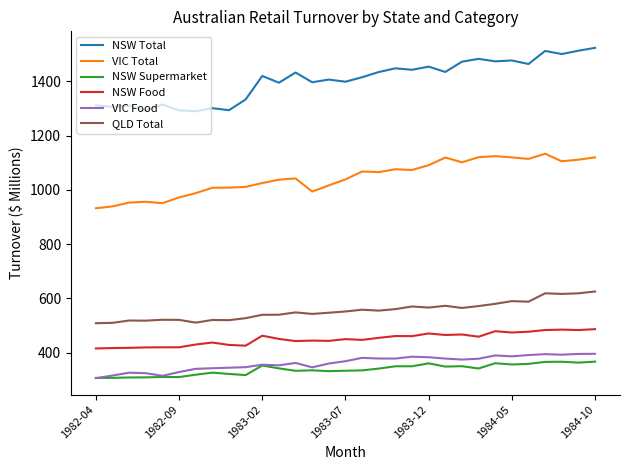

True or false: NSW Total and NSW Supermarket cross at least once.

False